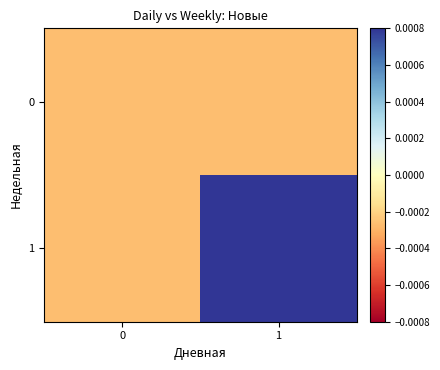

Which series has the largest total across all categories?

1